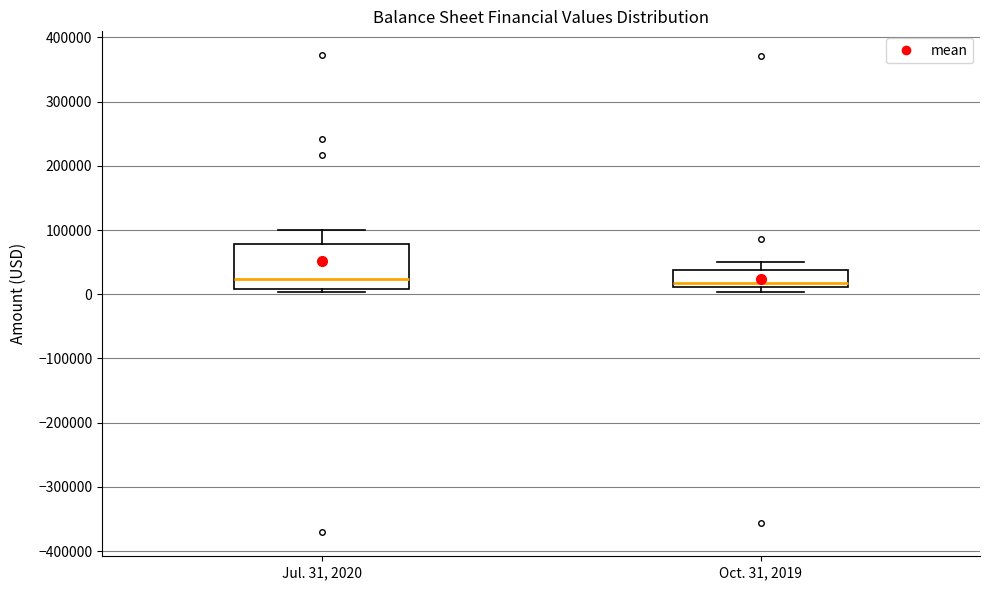

Reading left to right, read every box against the y-axis: the position of its median line, the range the box covers, and the ends of its whiskers. The values are not printed on the chart, so give them approximately, as read against the axis.

Jul. 31, 2020: median 20000, box 10000 to 80000, whiskers 0 to 100000
Oct. 31, 2019: median 20000, box 10000 to 40000, whiskers 0 to 50000